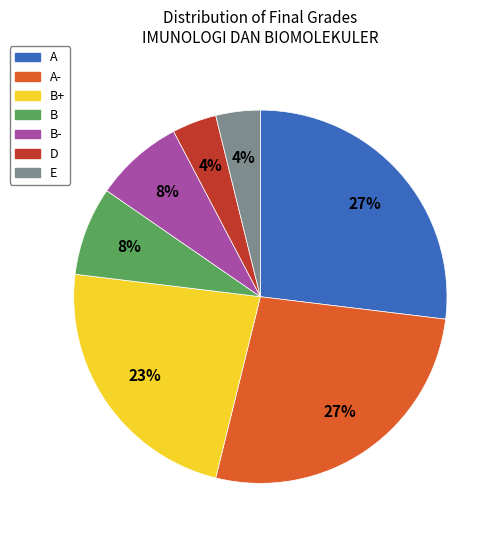

Is there a majority slice in this chart?

No